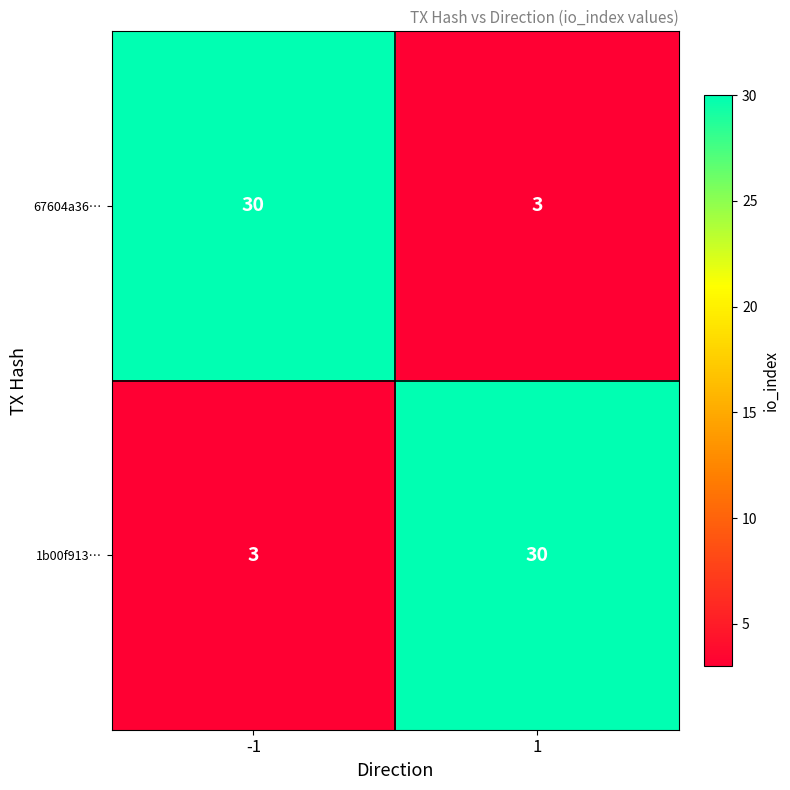

Rank the categories by 1b00f913… value from lowest to highest.

-1, 1